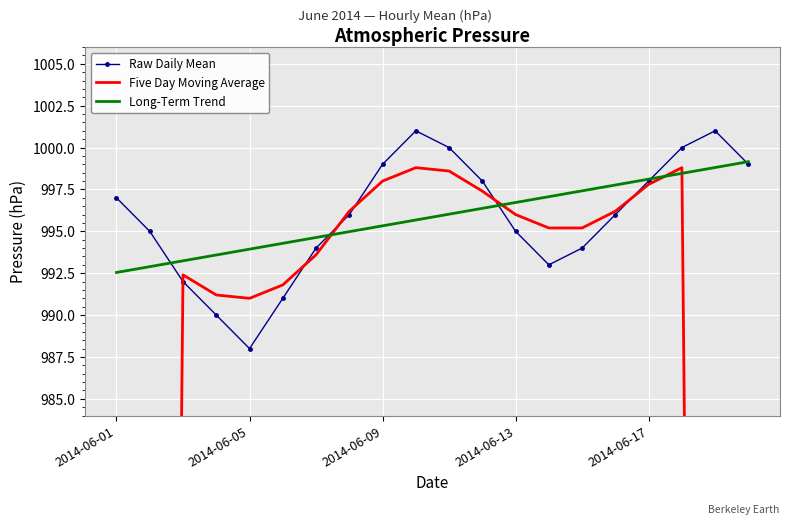

What are all the series names shown in the legend?

Raw Daily Mean, Five Day Moving Average, Long-Term Trend